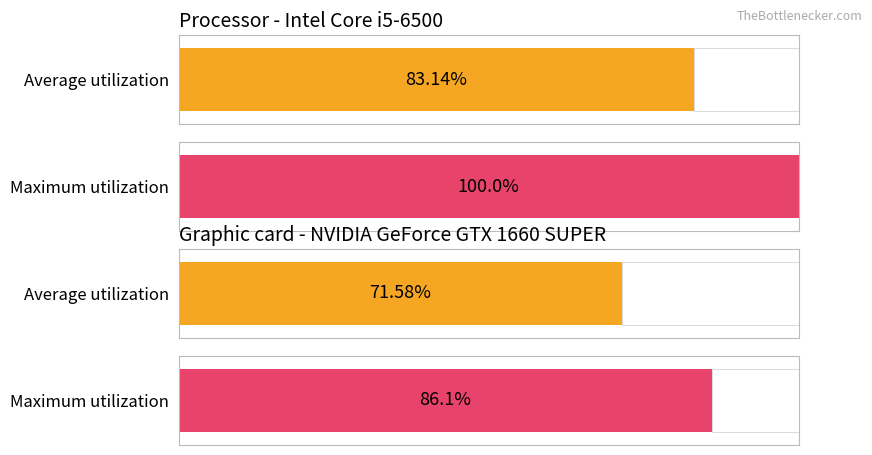

Does the chart contain any negative values?

No